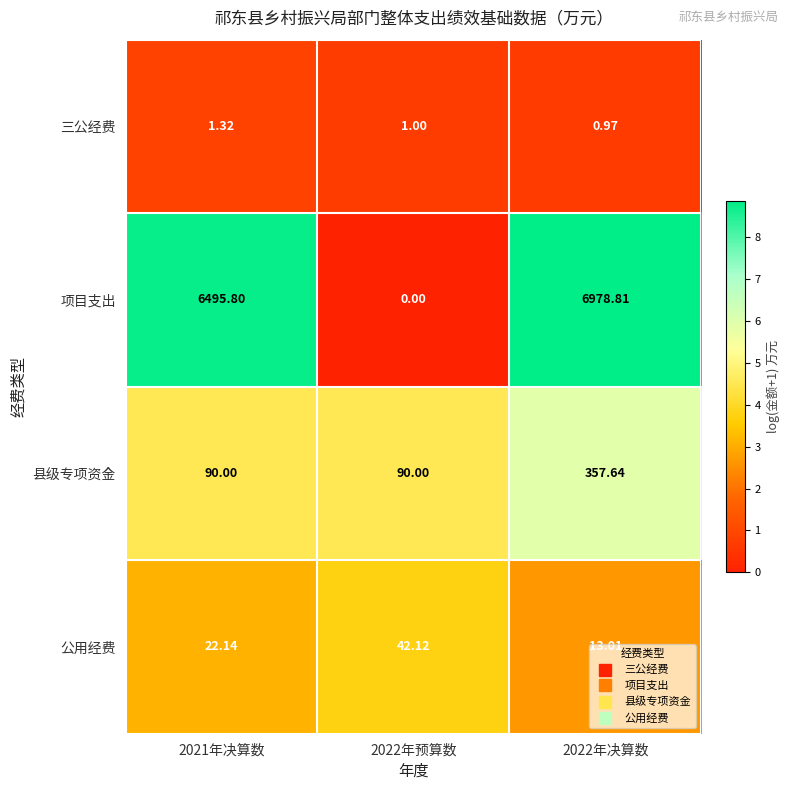

List the series in order of their peak value, highest first.

项目支出, 县级专项资金, 公用经费, 三公经费